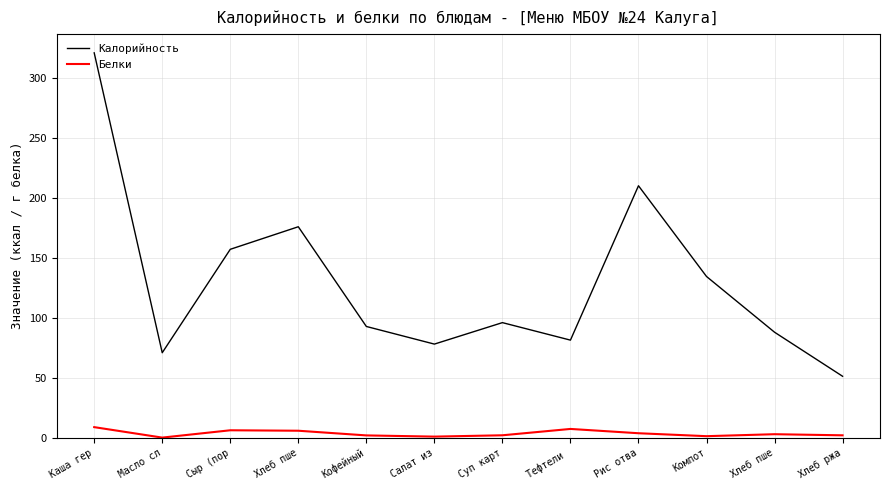

Rank the series at Суп карт from lowest to highest value.

Белки, Калорийность